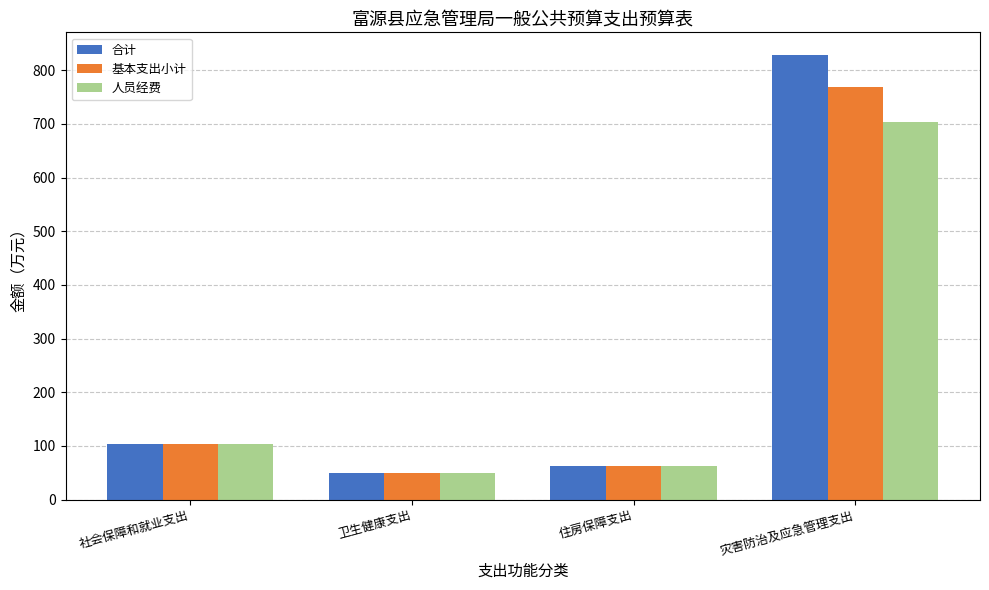

What position from the right is 社会保障和就业支出?

4